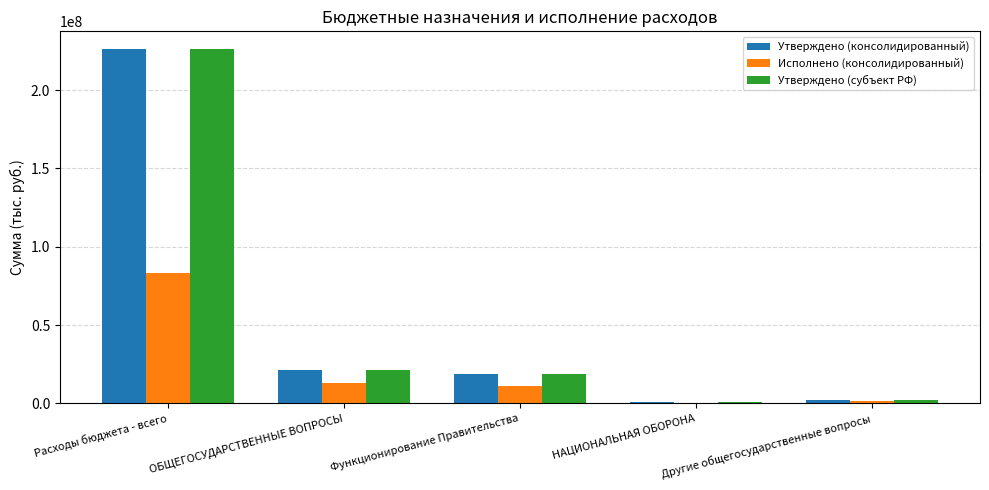

Read the Утверждено (консолидированный) value at Расходы бюджета - всего.

226146300.0